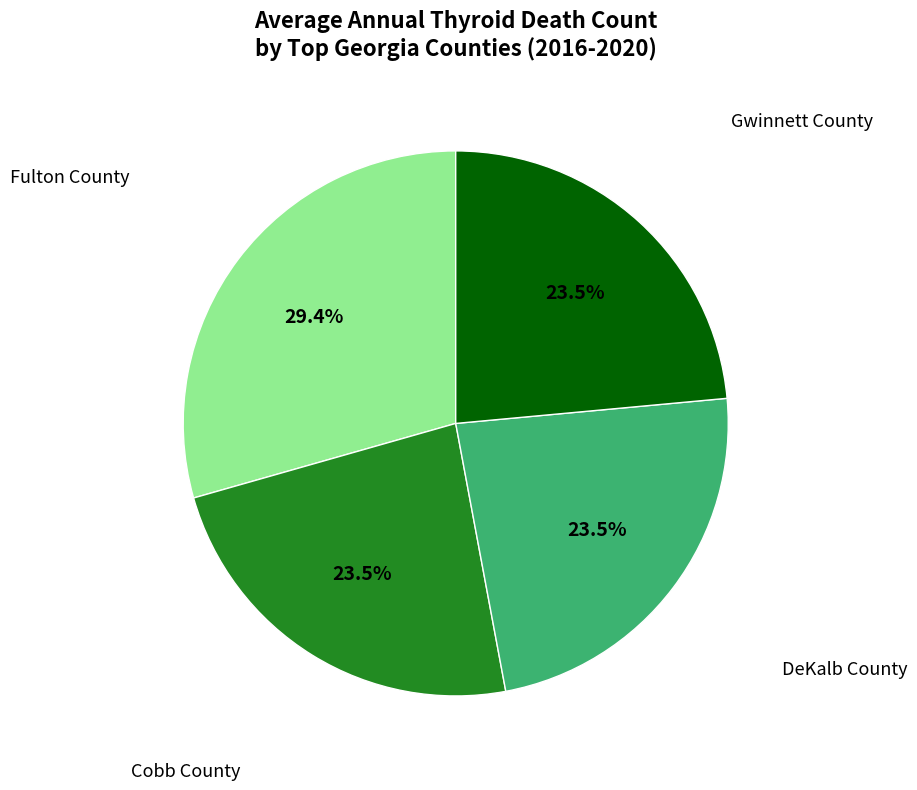

To the nearest percent, what is the average slice percentage?

25%